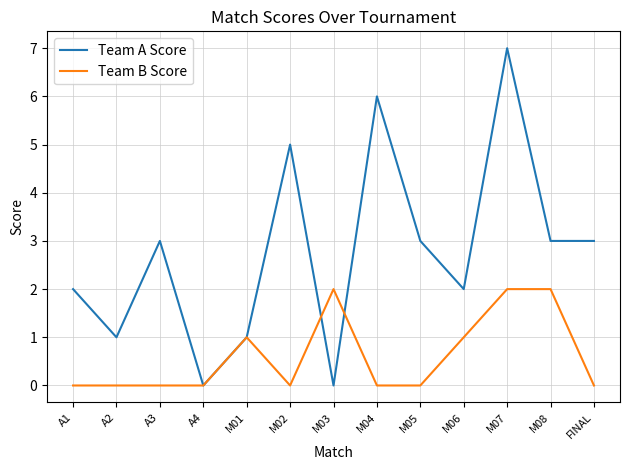

True or false: Team B Score has a value of 2 at M03.

True